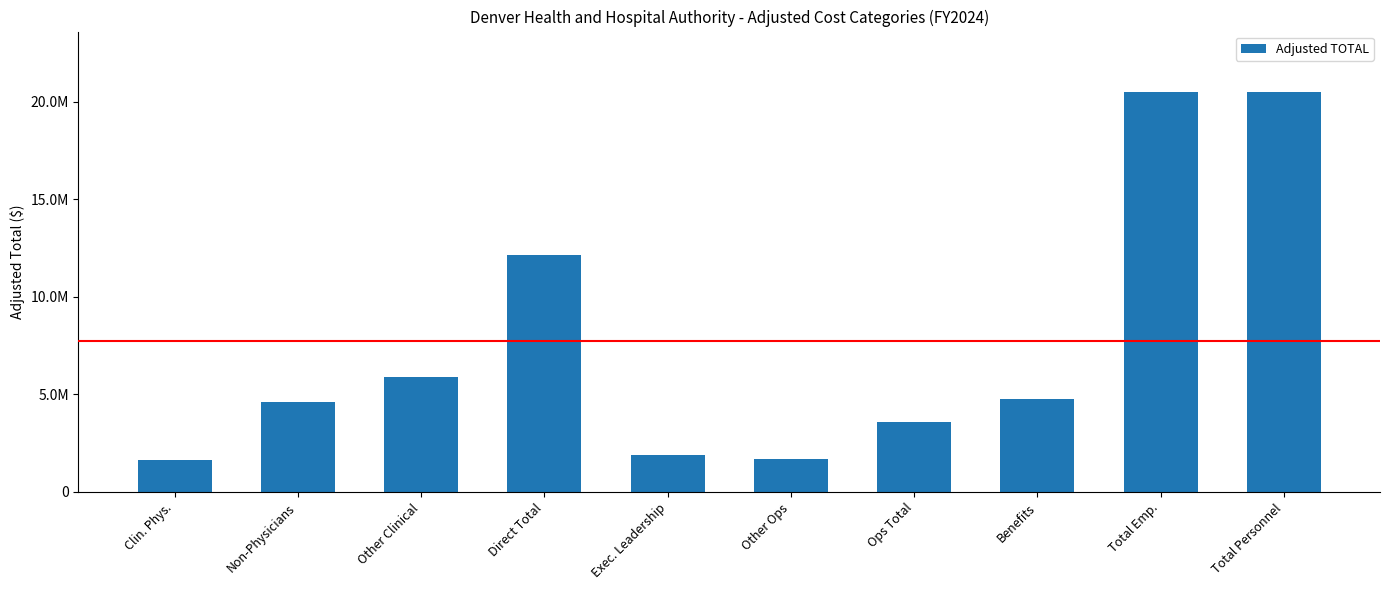

True or false: the data shows 5788077.4 at Direct Total.

False